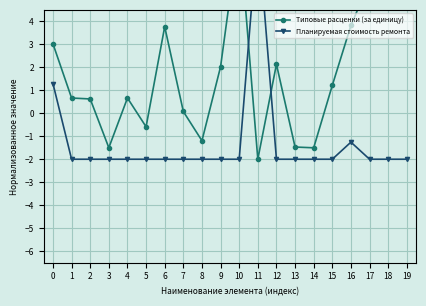

How many values in Планируемая стоимость ремонта are above zero?

2